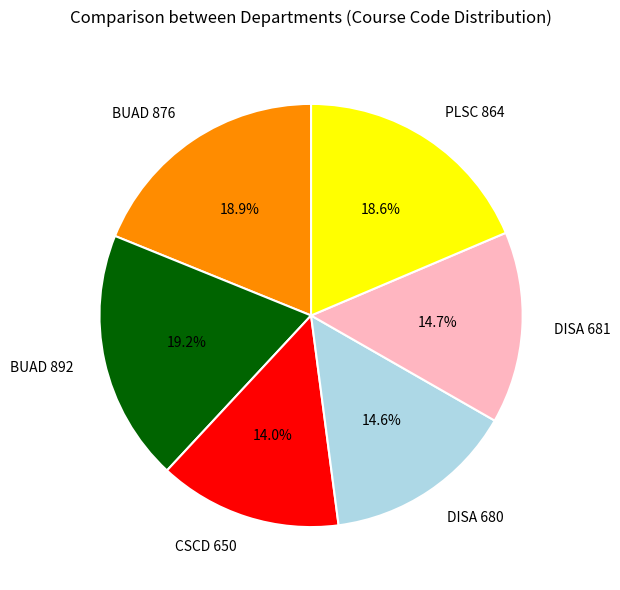

How many slices are in this pie chart?

6